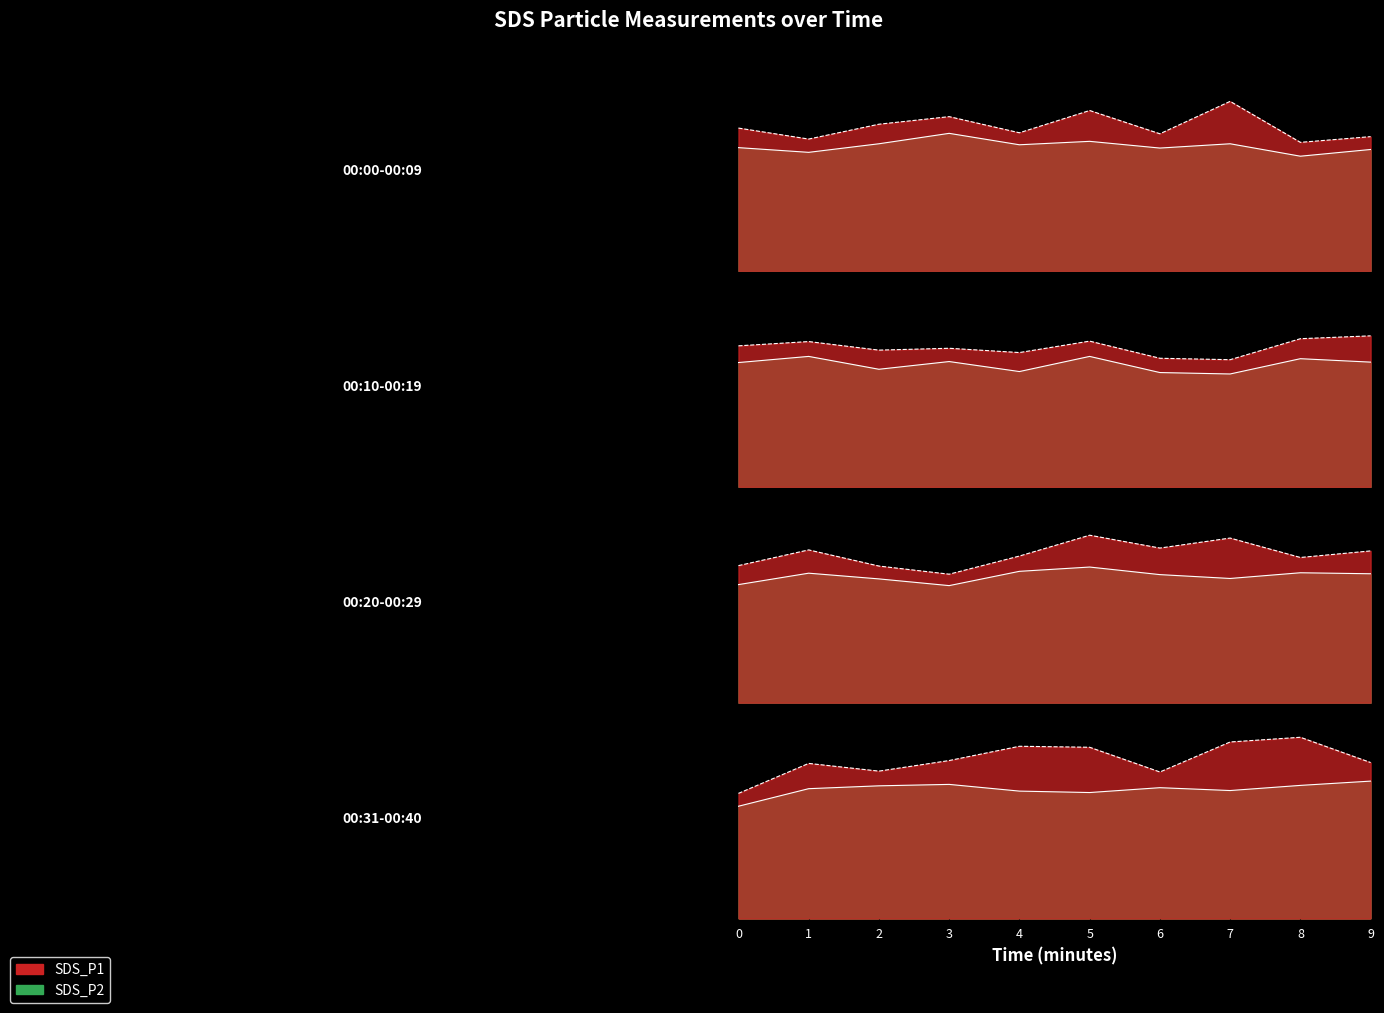

Which series changed the most between 5 and 15?

SDS_P1